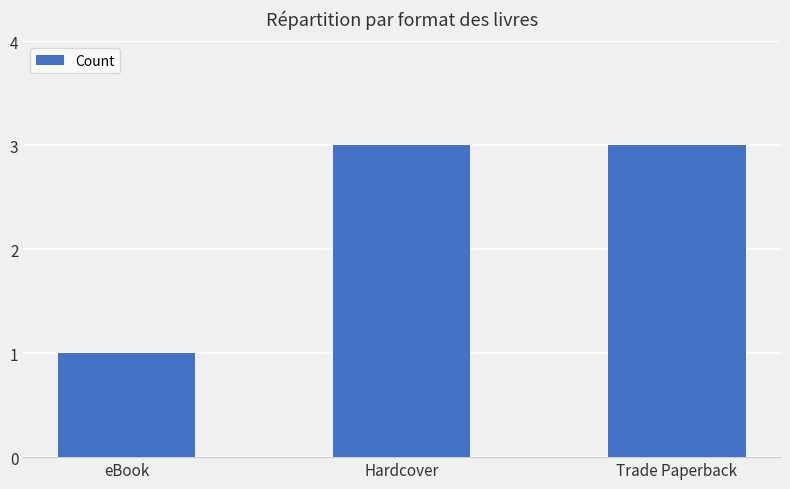

What is the sum of the values at Hardcover and Trade Paperback?

6